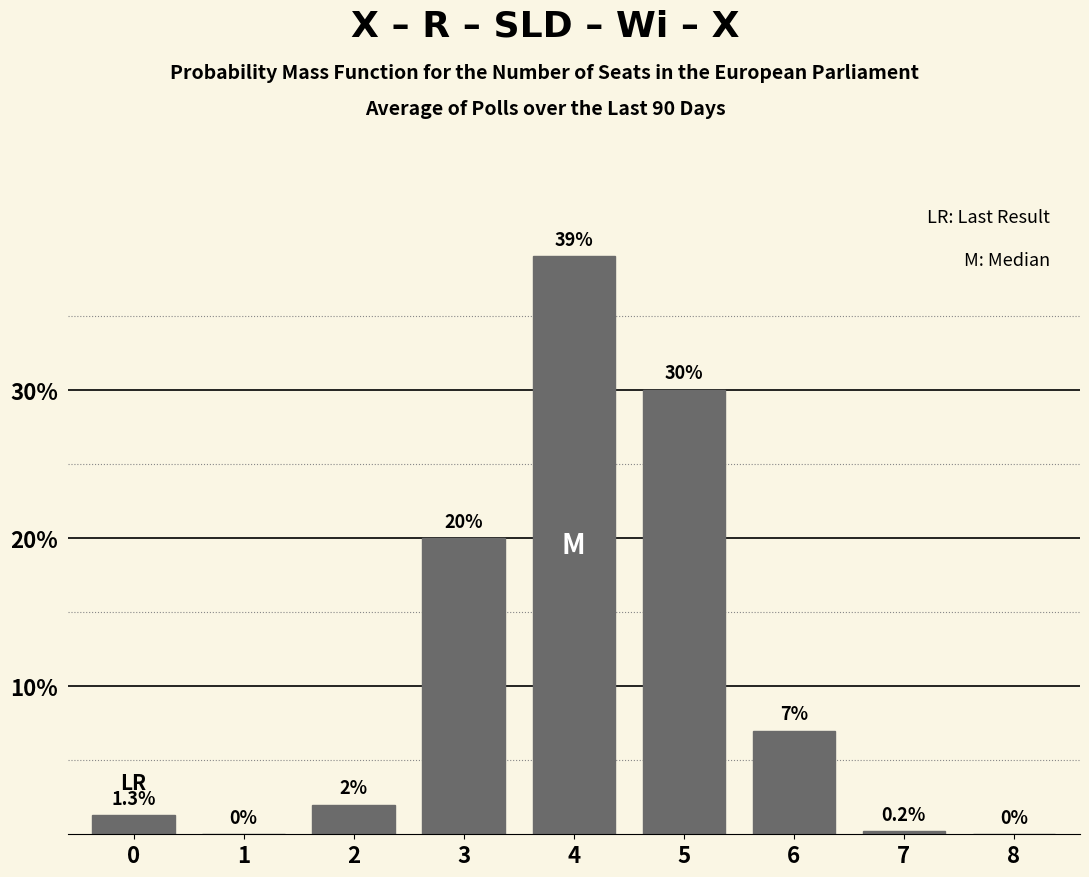

Reading left to right, extract all data points from this chart.

0=1.3	1=0.0	2=2.0	3=20.0	4=39.0	5=30.0	6=7.0	7=0.2	8=0.0